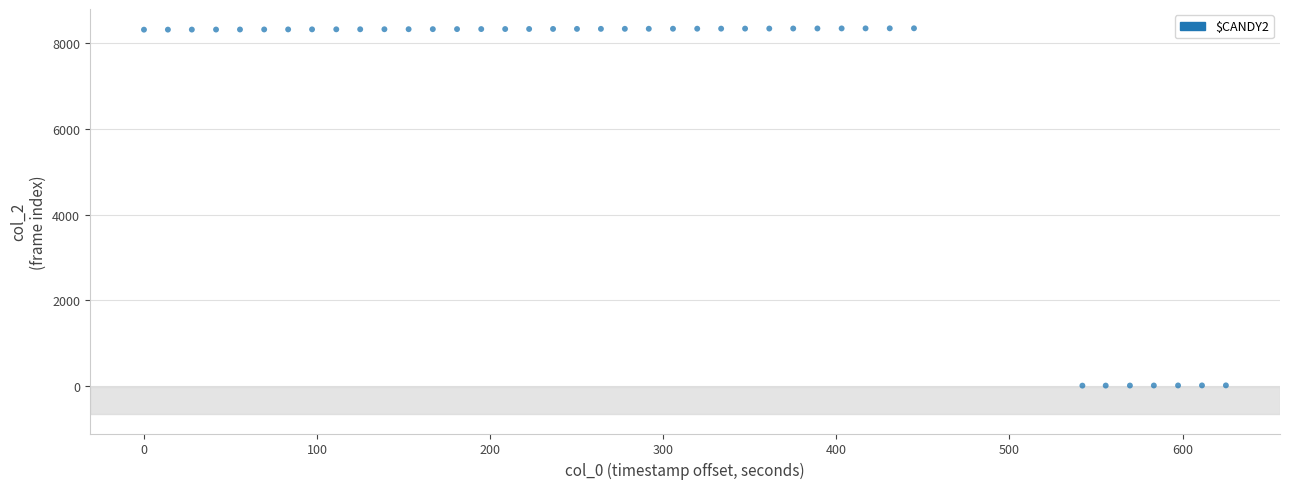

What is the range of Y values (max minus min)?

8351